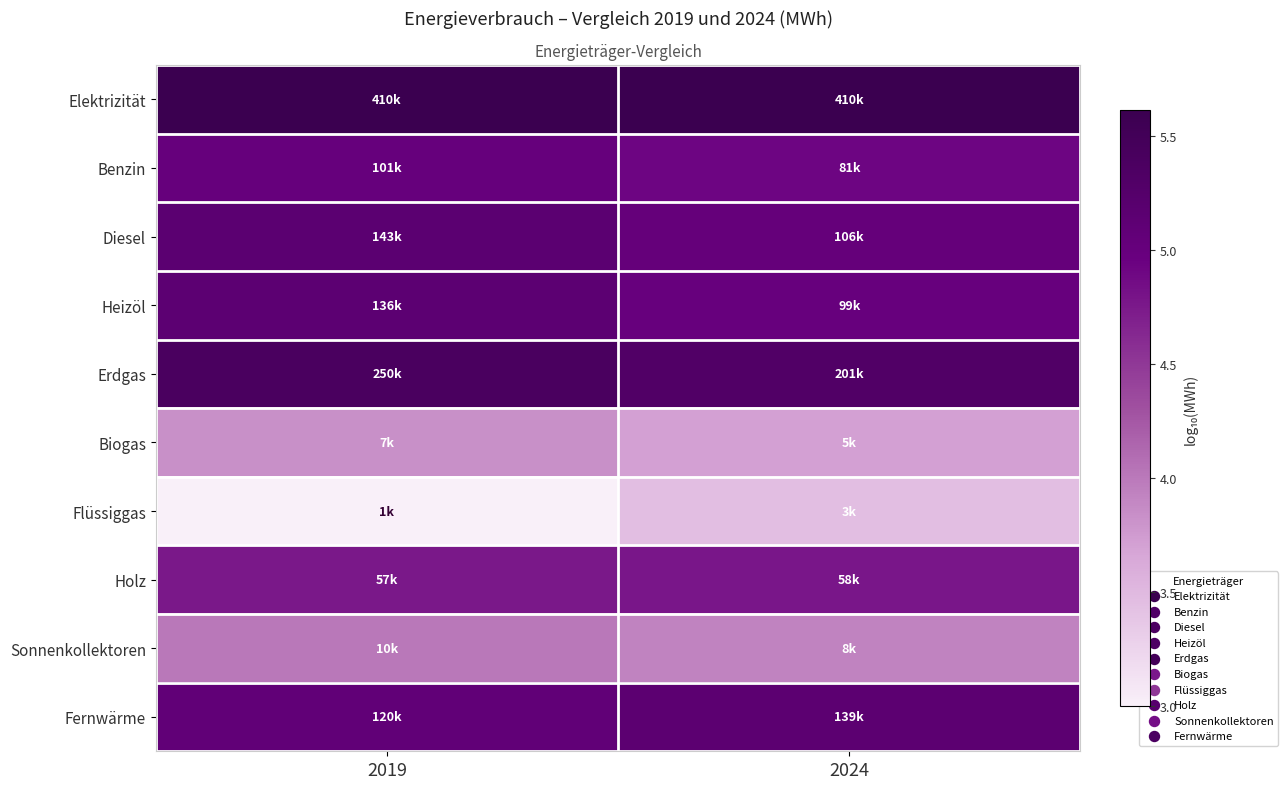

Is it true that Diesel equals 7.3 at 2024?

False